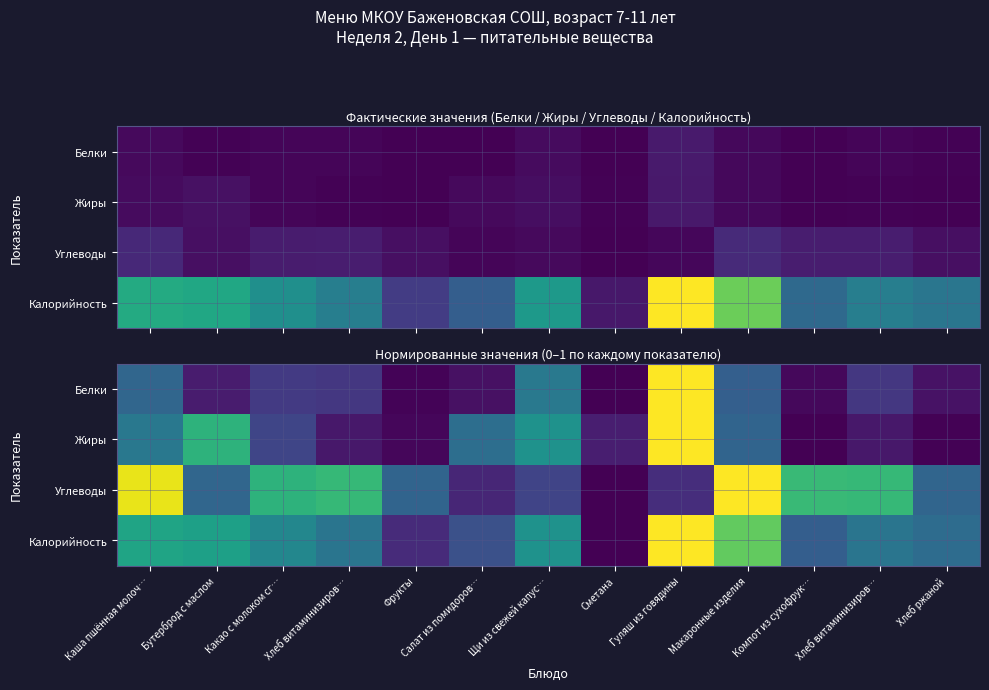

At how many categories does at least one series exceed 0?

13